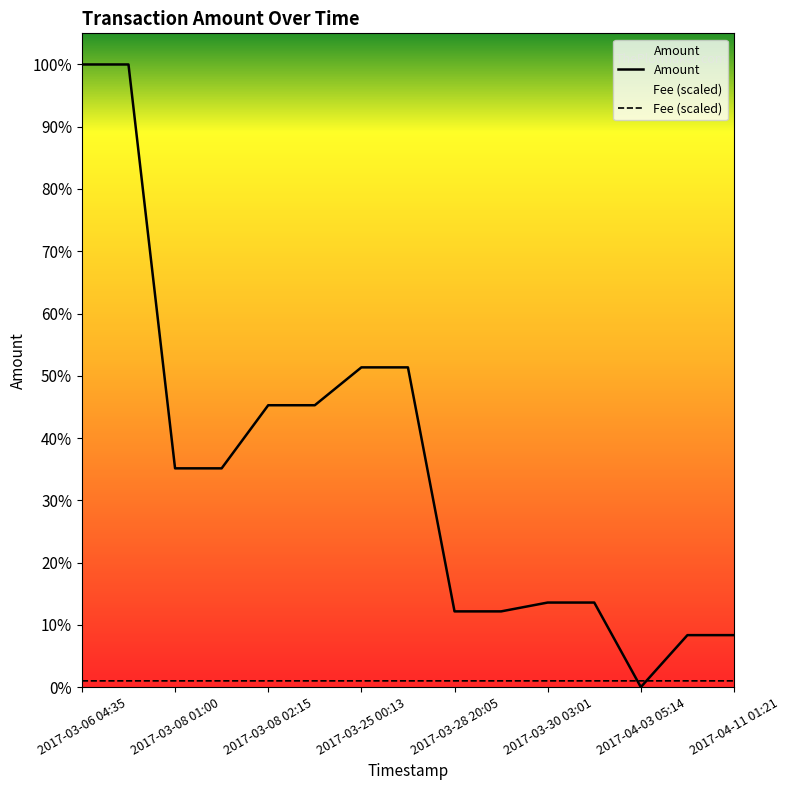

What position from the left is 2017-03-28 20:05?

9